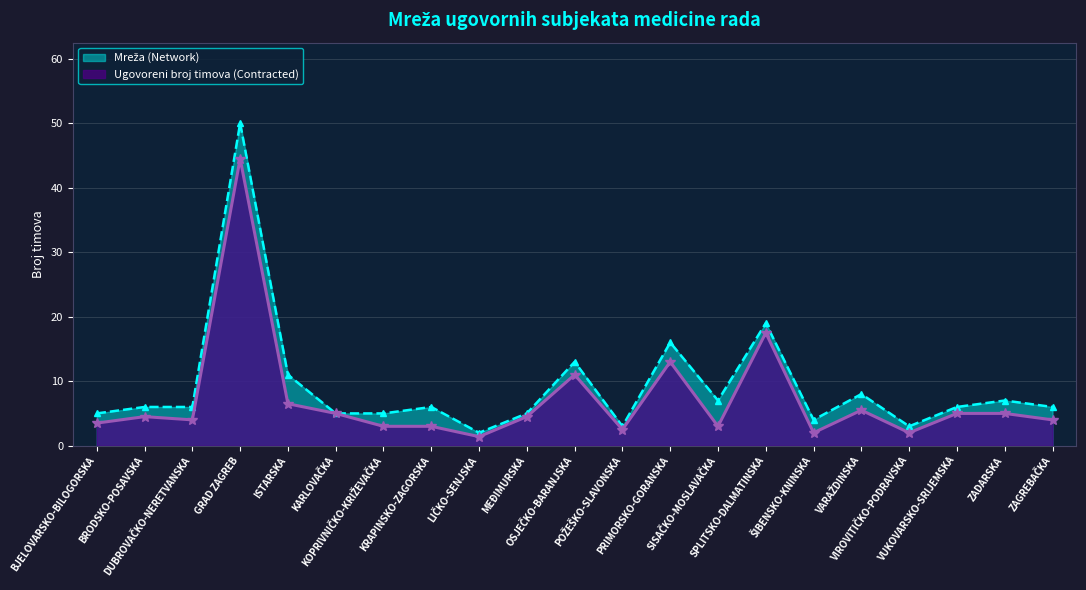

In Ugovoreni broj timova (Contracted), how many points are higher than both neighbors (excluding endpoints)?

6